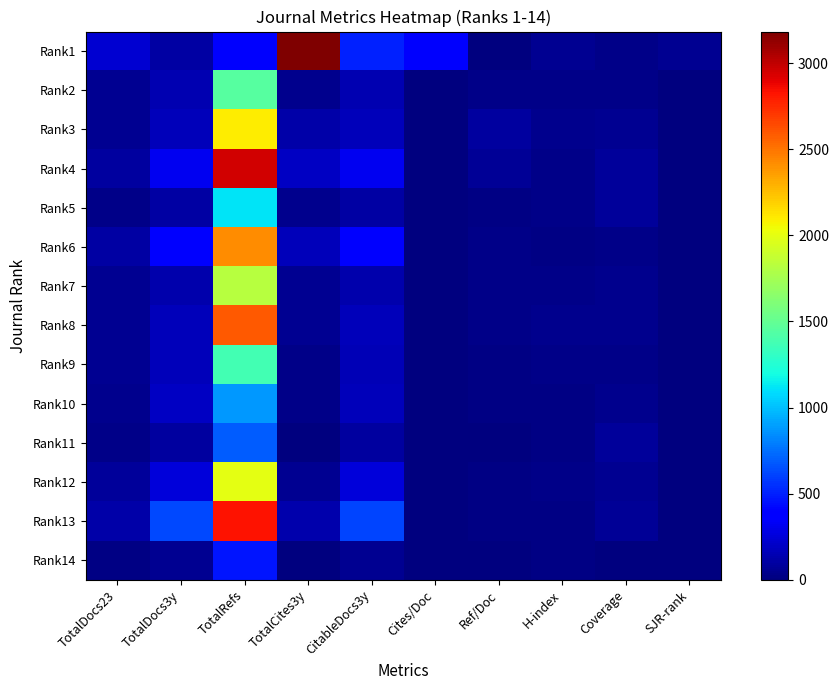

Which series has the largest range (max minus min)?

Rank1